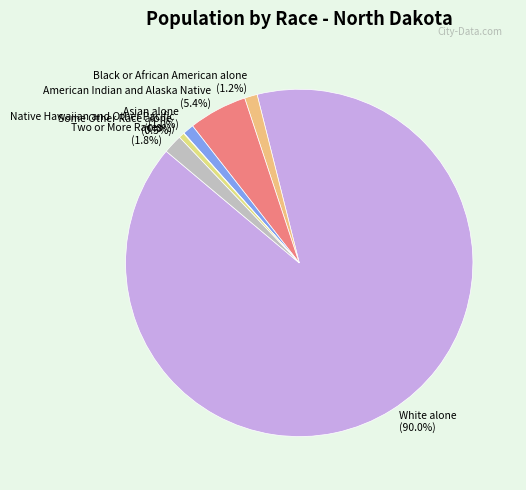

Which category has the biggest portion of the pie?

White alone